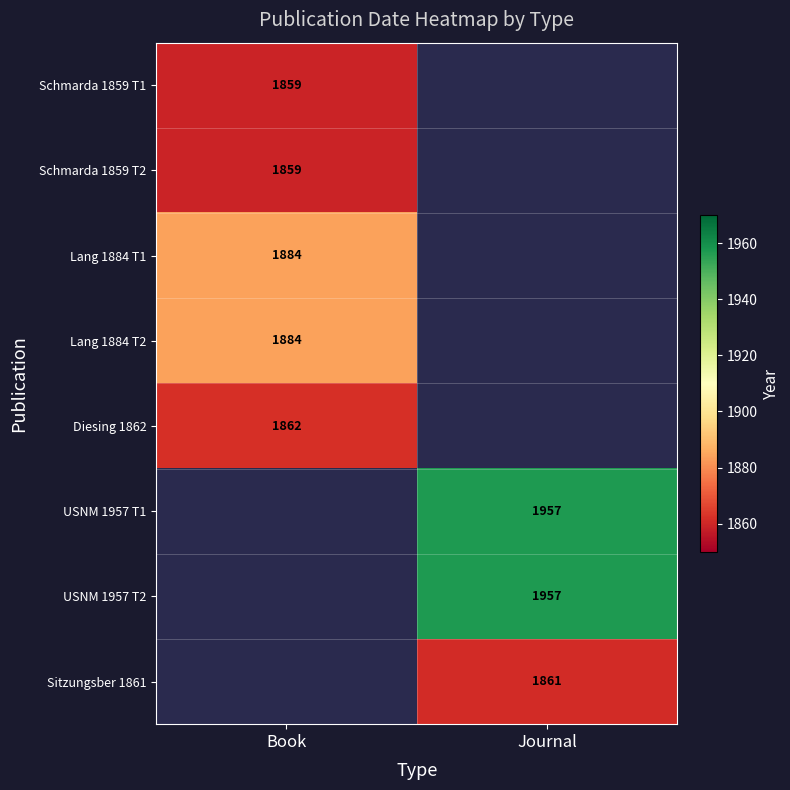

Count the number of data series in this chart.

8